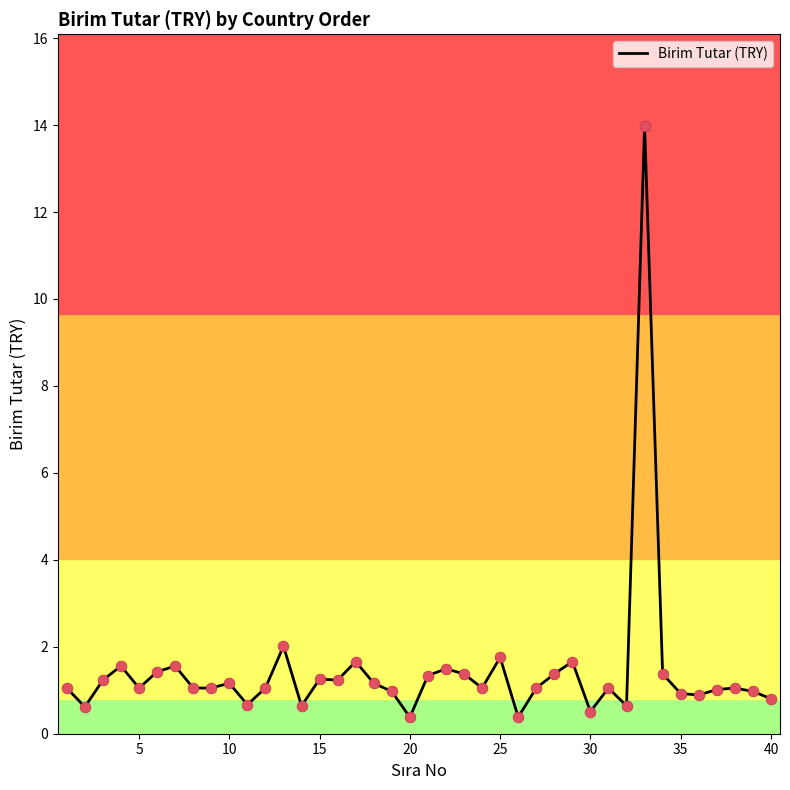

What is the difference between the maximum and minimum values?

13.6